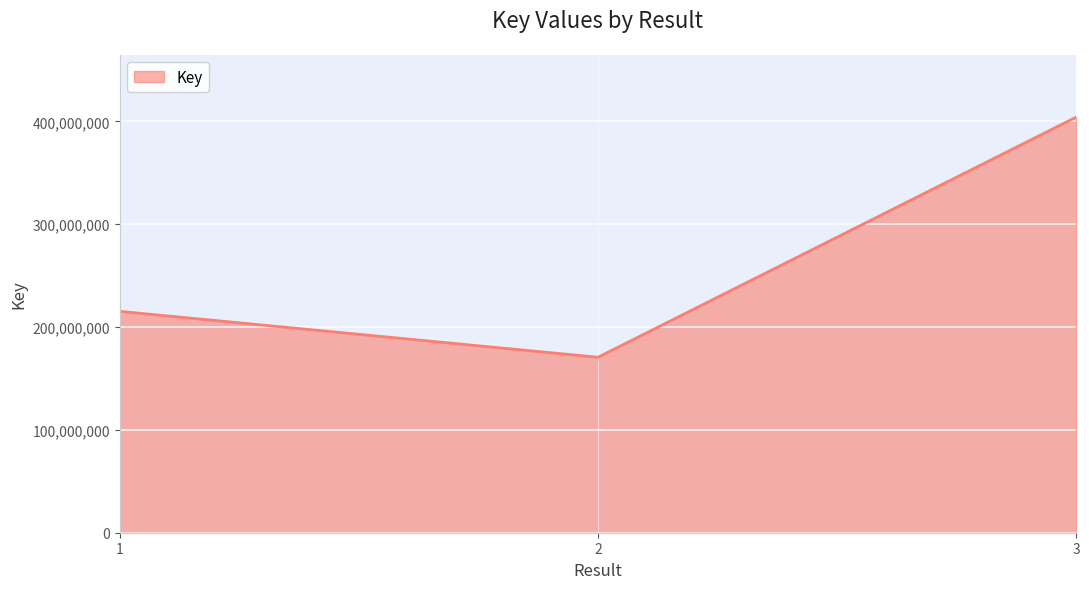

What value does the data have at 1?

215303235